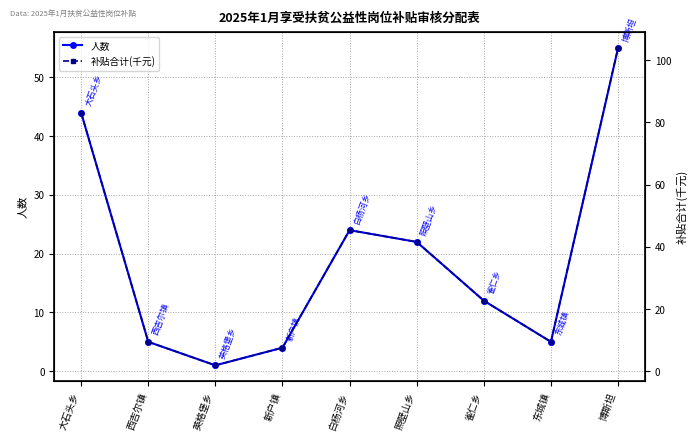

True or false: 人数 and 补贴合计(千元) cross at least once.

False